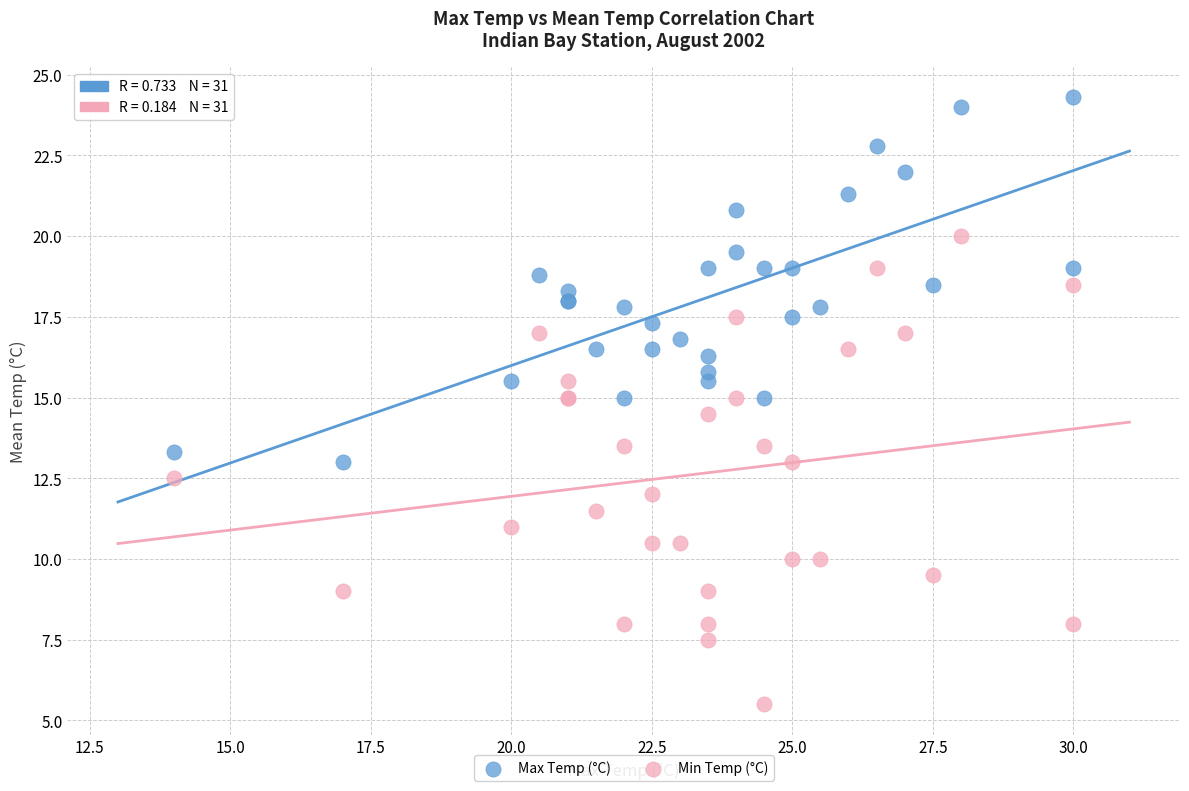

What is the X range (max minus min) for the scatter plot?

16.0